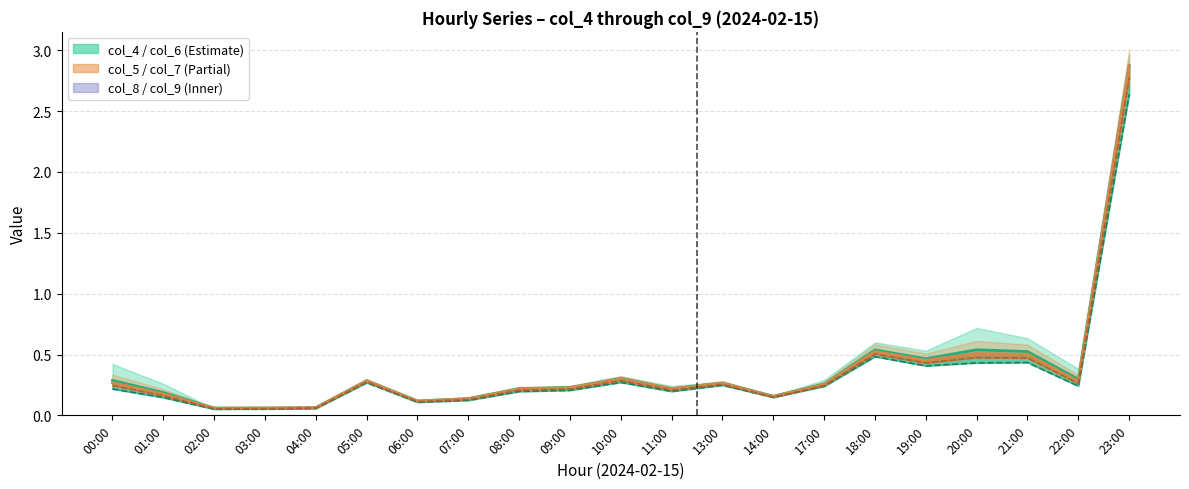

What is the difference between the maximum and minimum values in the col_9 series?

2.6